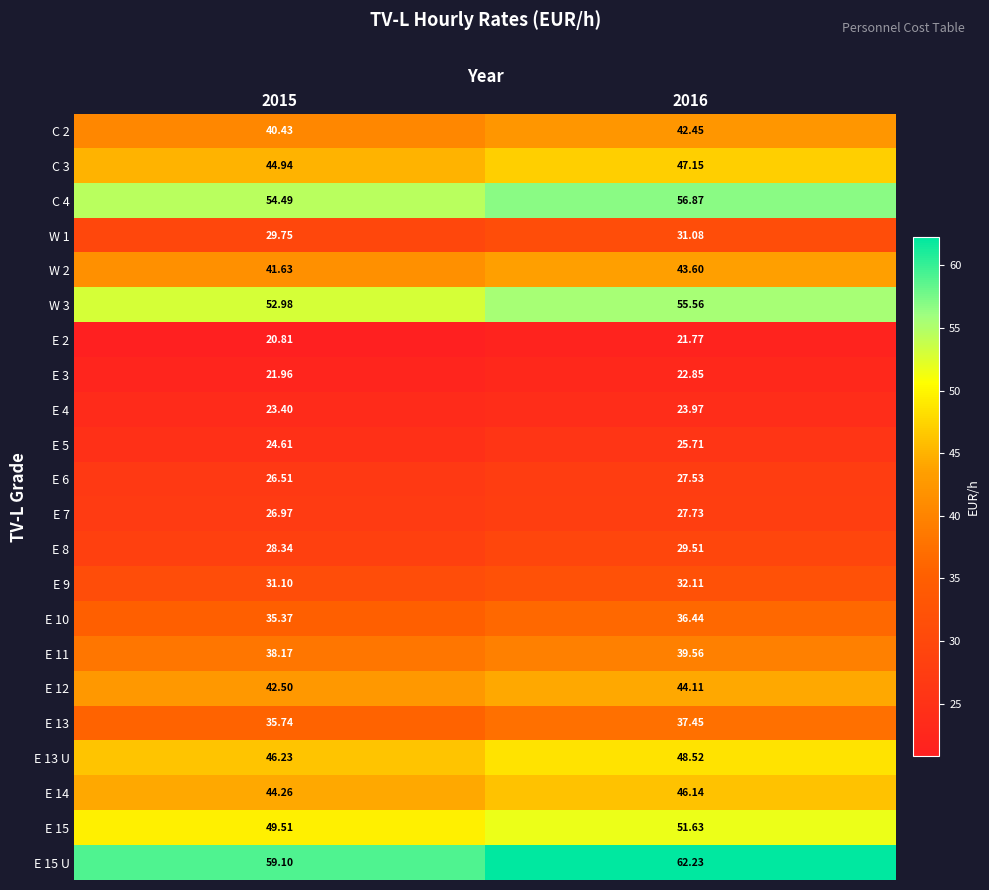

At which category is the sum across all series the highest?

2016